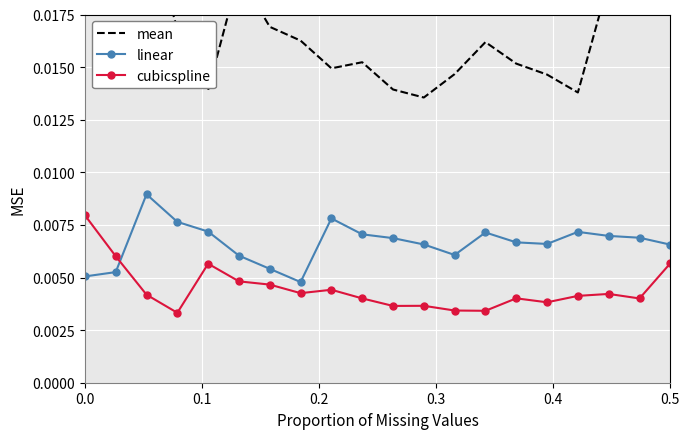

At how many categories does at least one series exceed 0?

20